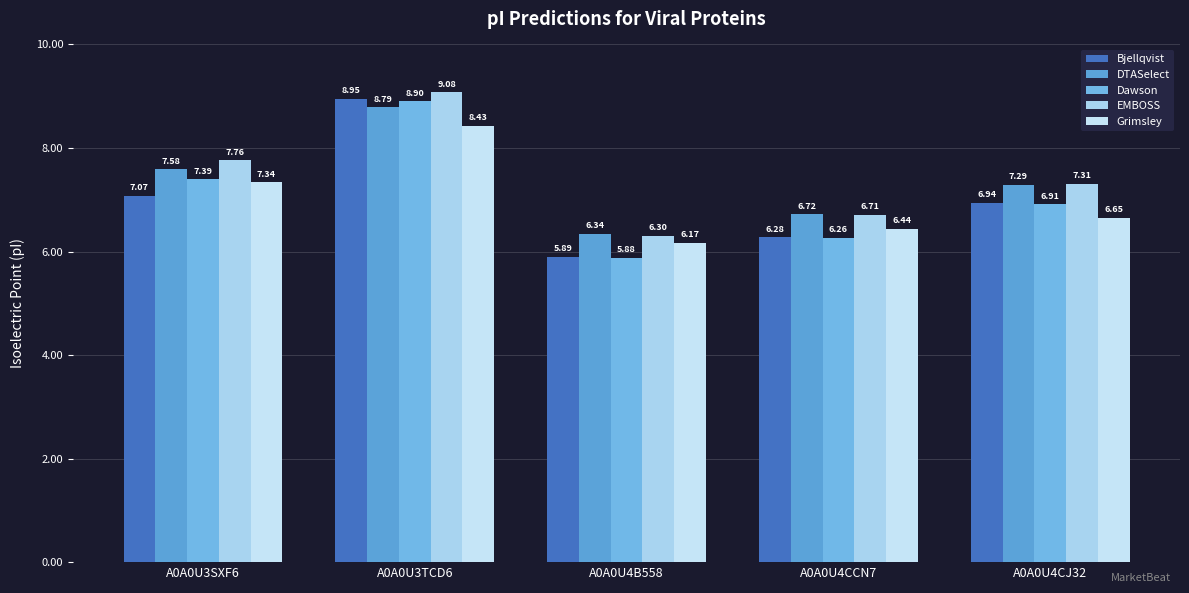

Between A0A0U3TCD6 and A0A0U4CJ32, which series saw the biggest shift?

Bjellqvist